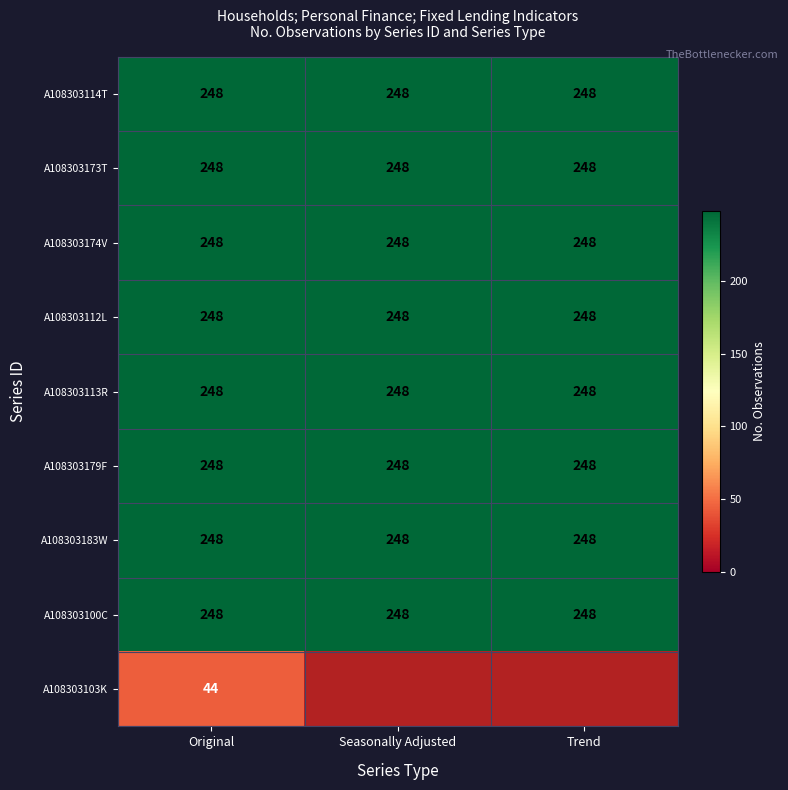

What value does the A108303183W series have at Seasonally Adjusted?

248